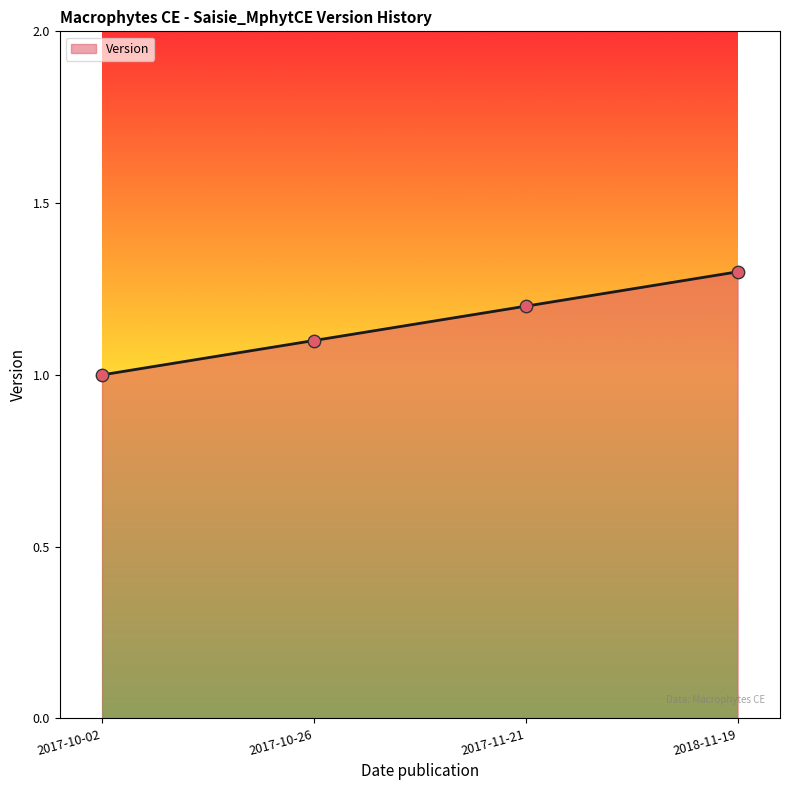

Which has a higher value, 2017-10-02 or 2017-11-21?

2017-11-21